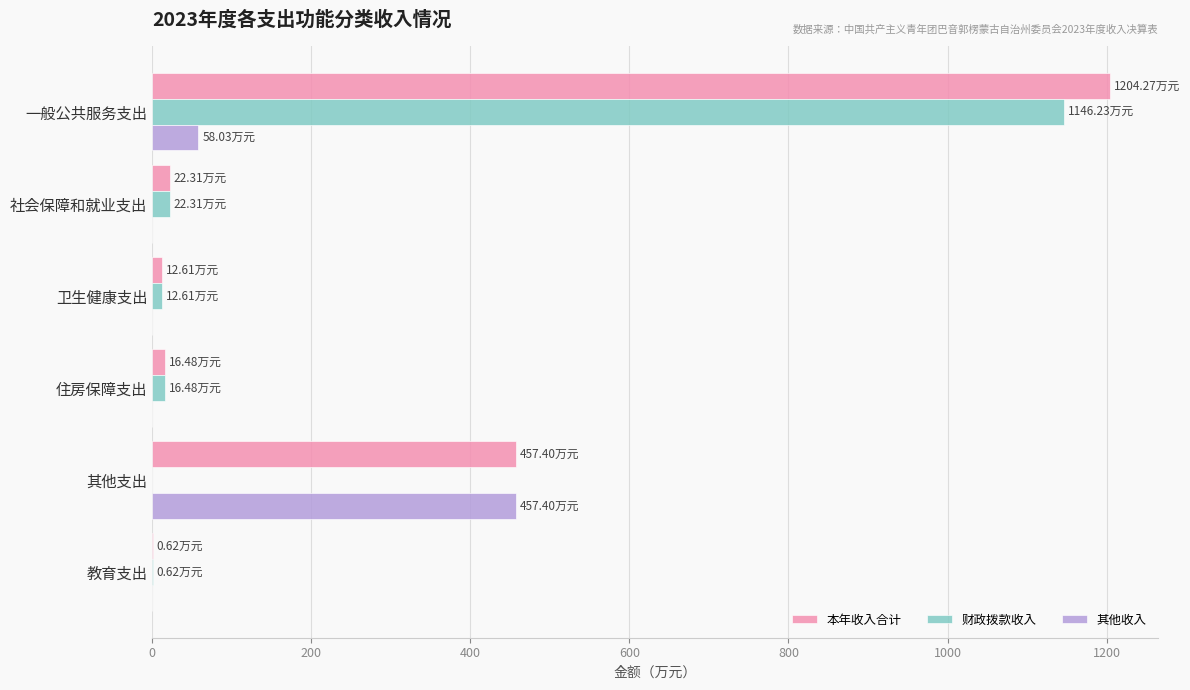

What is the sum of all 其他收入 values?

515.4